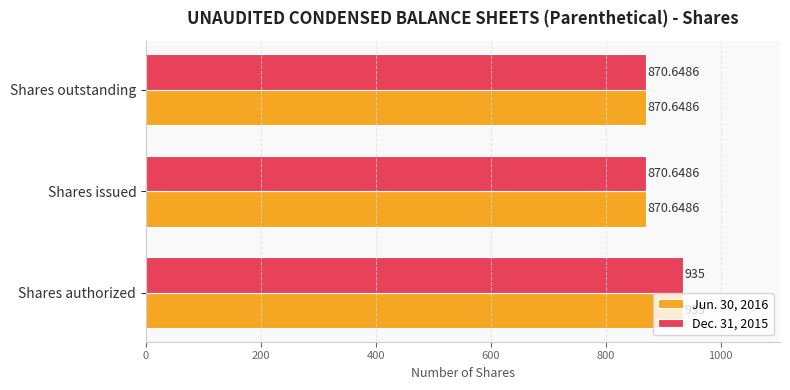

What is the average value of the Jun. 30, 2016 series?

892.1